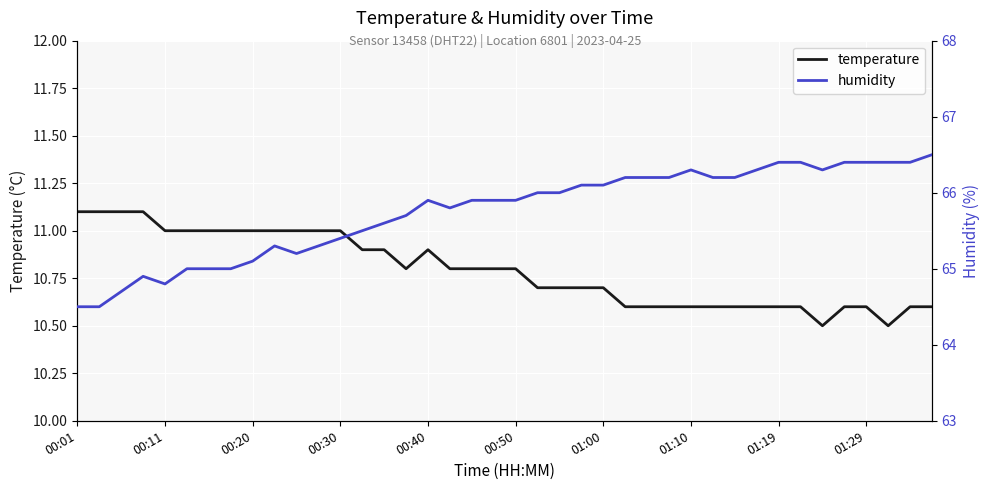

True or false: temperature has more than 2 points higher than both neighbors.

False